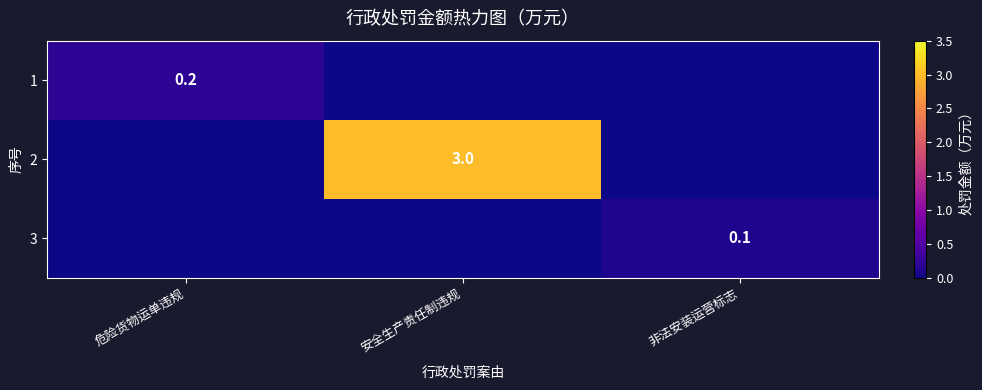

Is the value of 1 at 危险货物运单违规 greater than the value of 2 at 安全生产责任制违规?

No